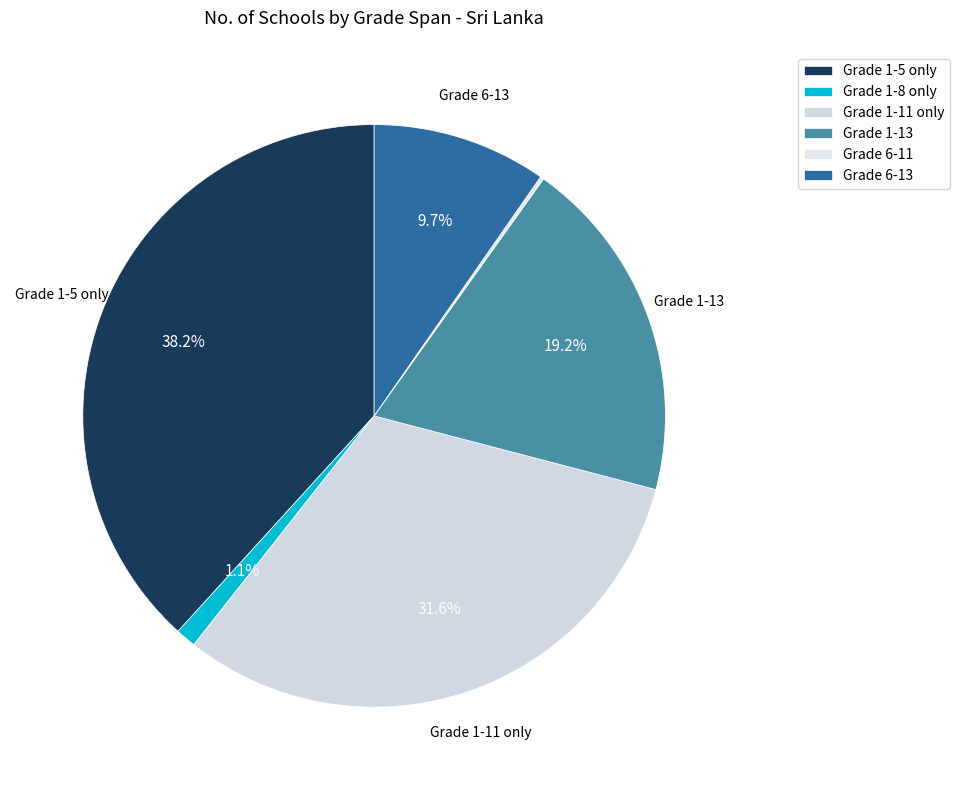

What percentage do Grade 1-11 only and Grade 6-13 together represent?

41.2%